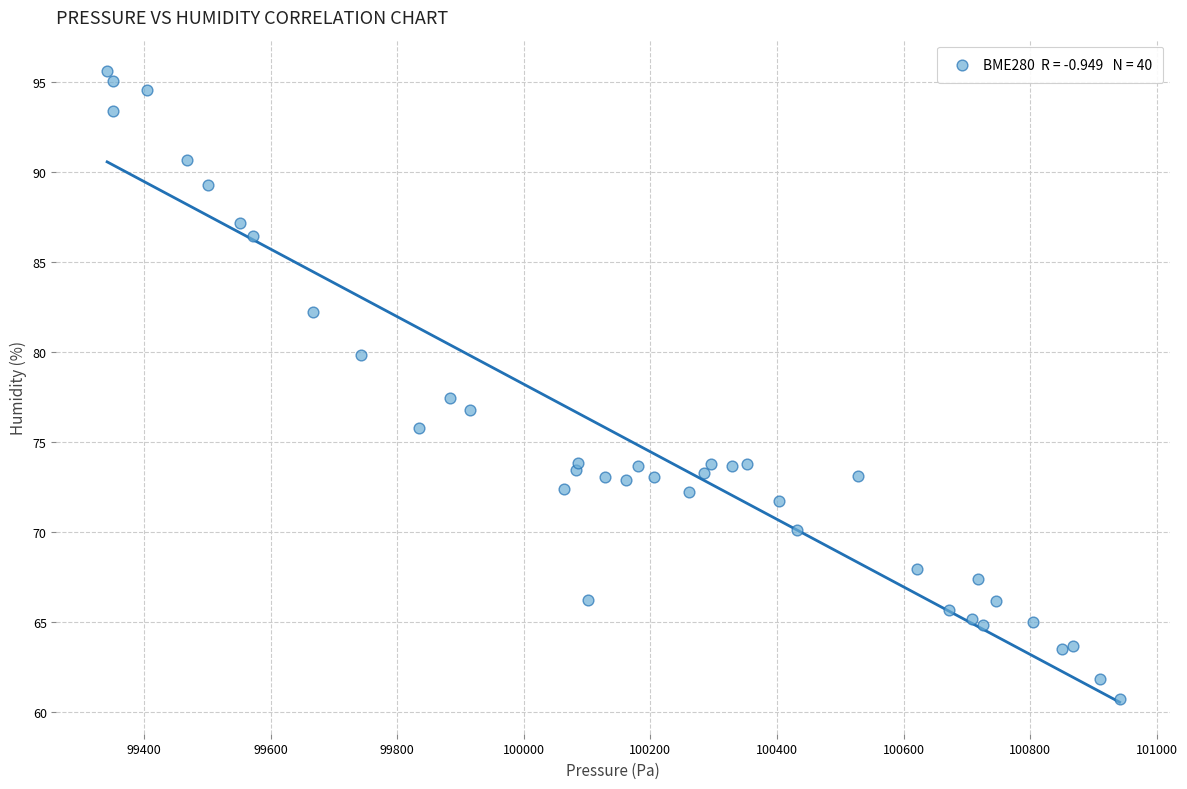

What Y value in the scatter plot is closest to 78?

77.5